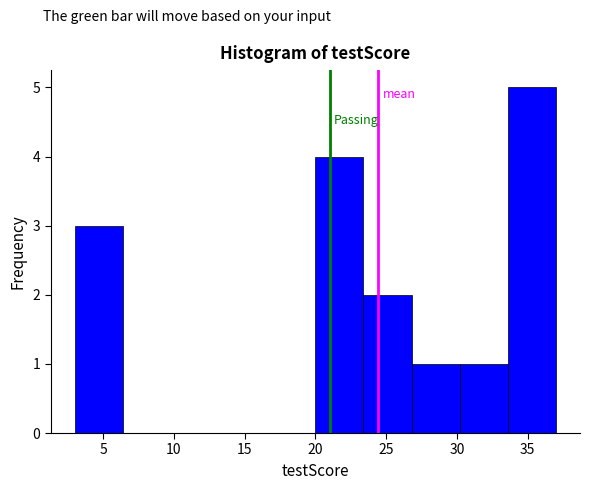

What is the height of the bar covering 30.2 to 33.6 on the x-axis? Neither the bar edges nor the heights are printed on the chart, so give them approximately, as read against the axes.

1